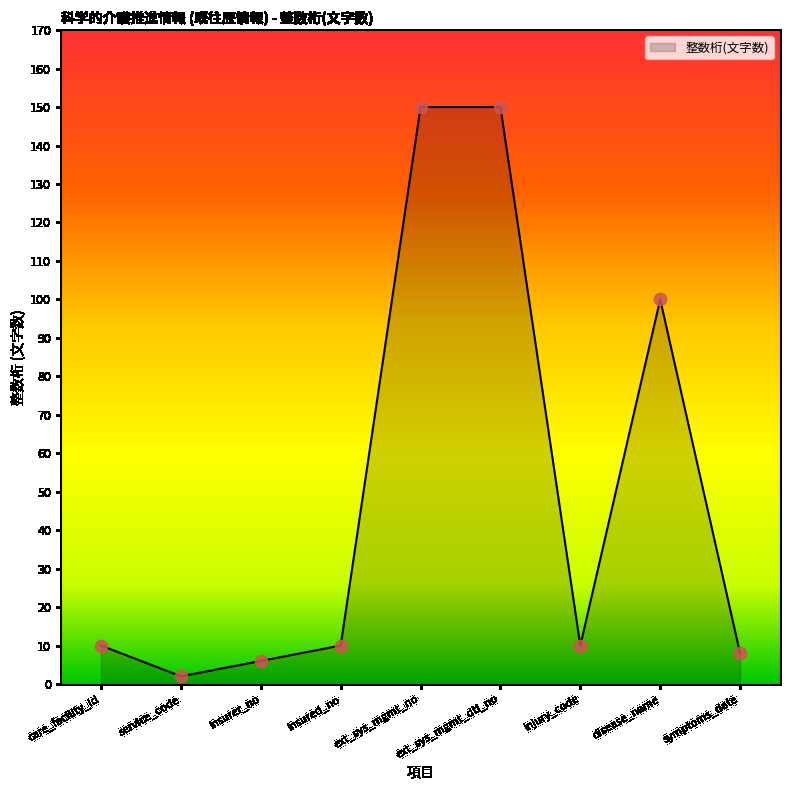

Between service_code and disease_name, which is larger?

disease_name